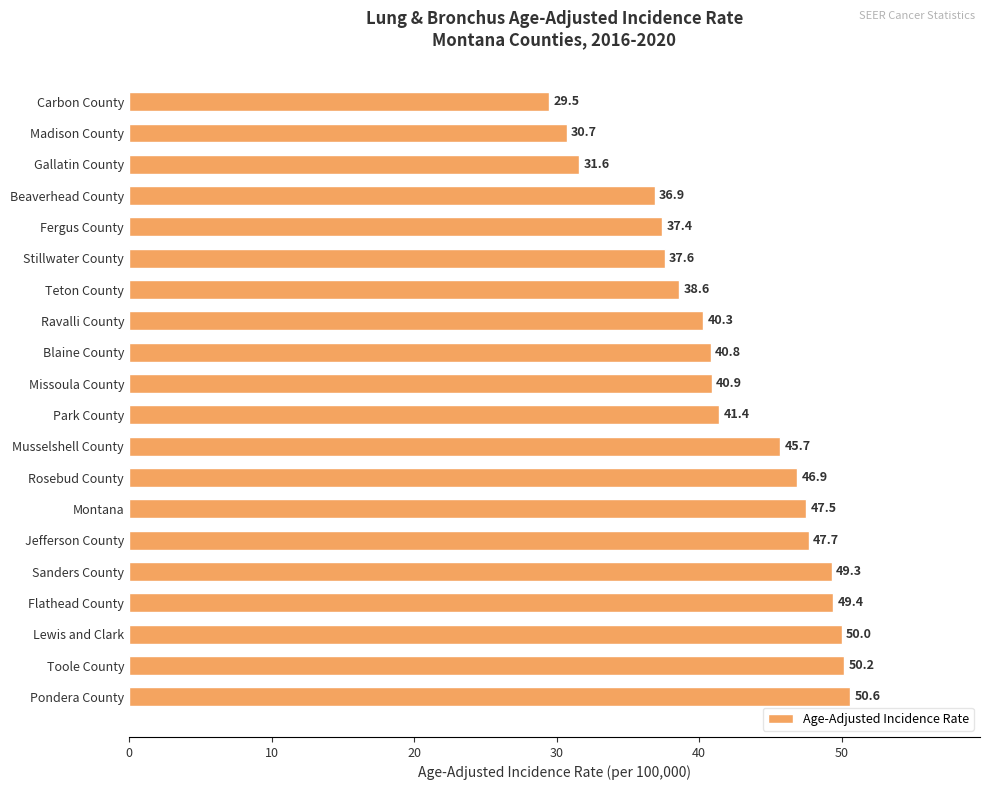

What is the difference between the maximum and minimum values?

21.1